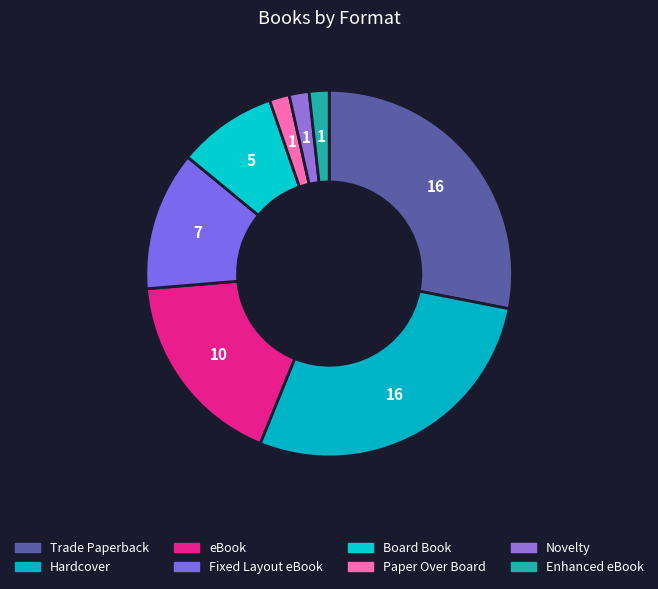

The Novelty slice represents 1% of the pie. True or false?

False